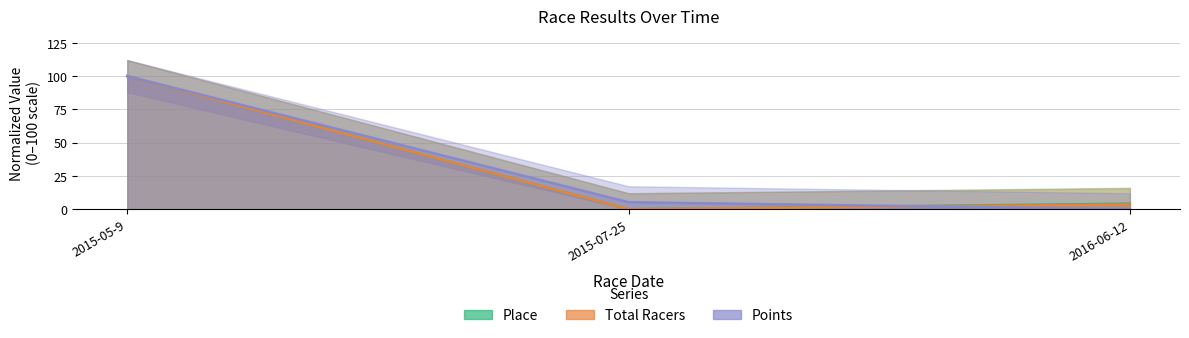

At which label does Points reach its minimum?

2016-06-12